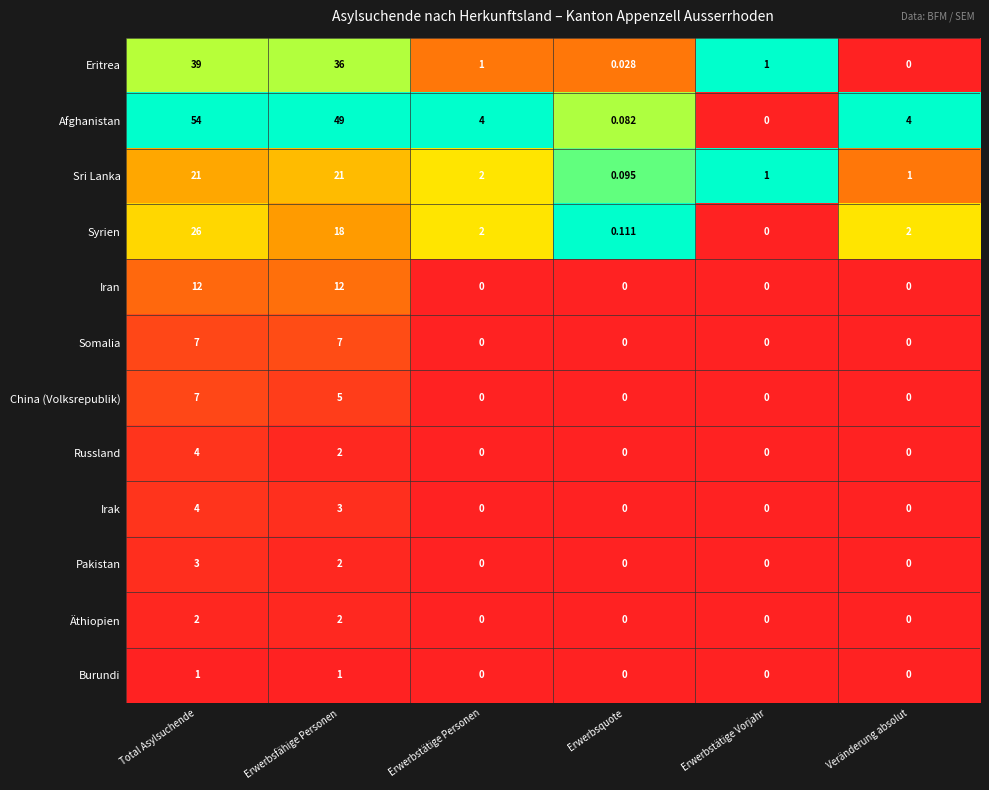

Where is Russland nearest to the value 2?

Erwerbsfähige Personen